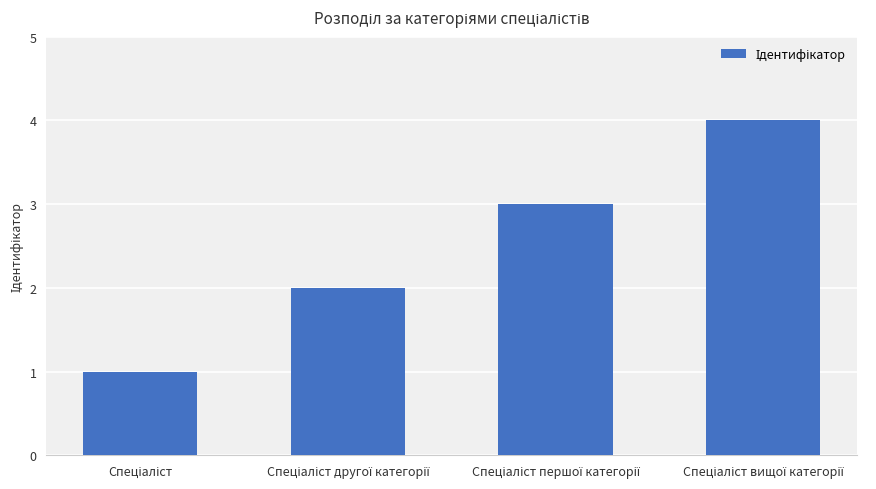

What is the maximum value shown in the chart?

4